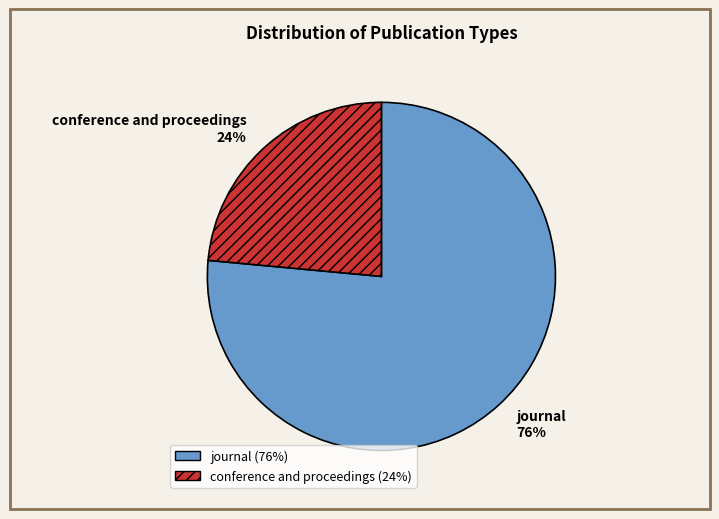

Rank the categories by value from highest to lowest.

journal, conference and proceedings